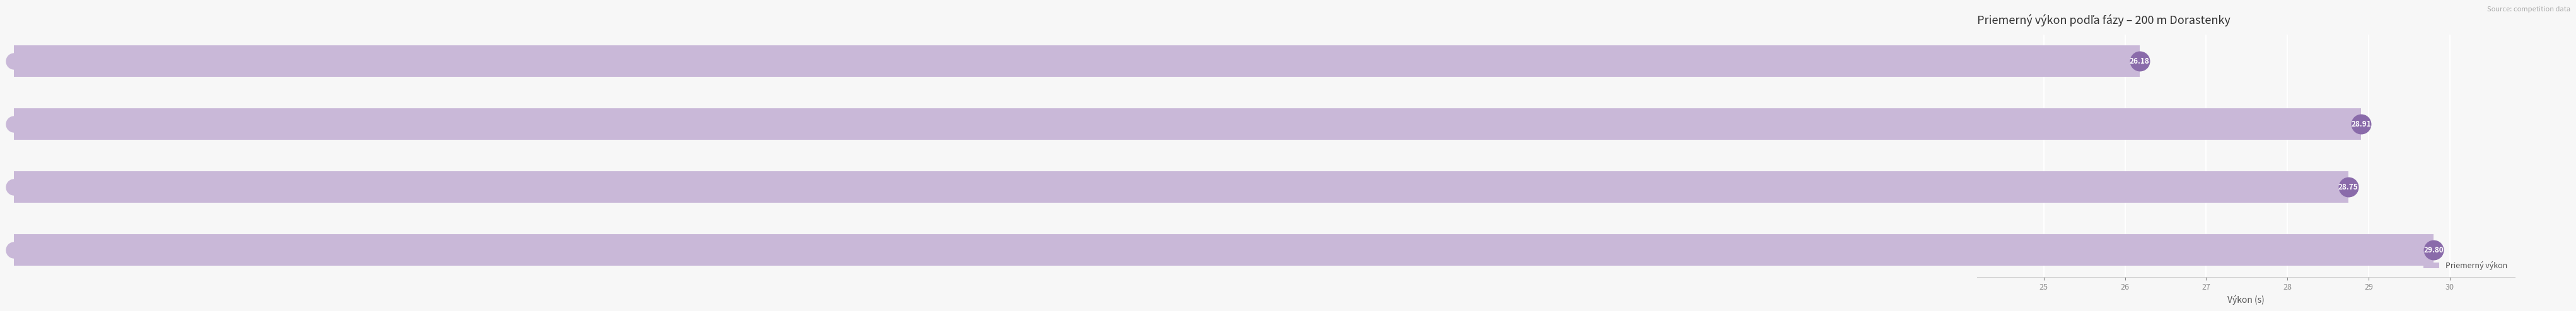

Rank the categories by value from lowest to highest.

Beh 01, Beh 03, Beh 02, Beh 04